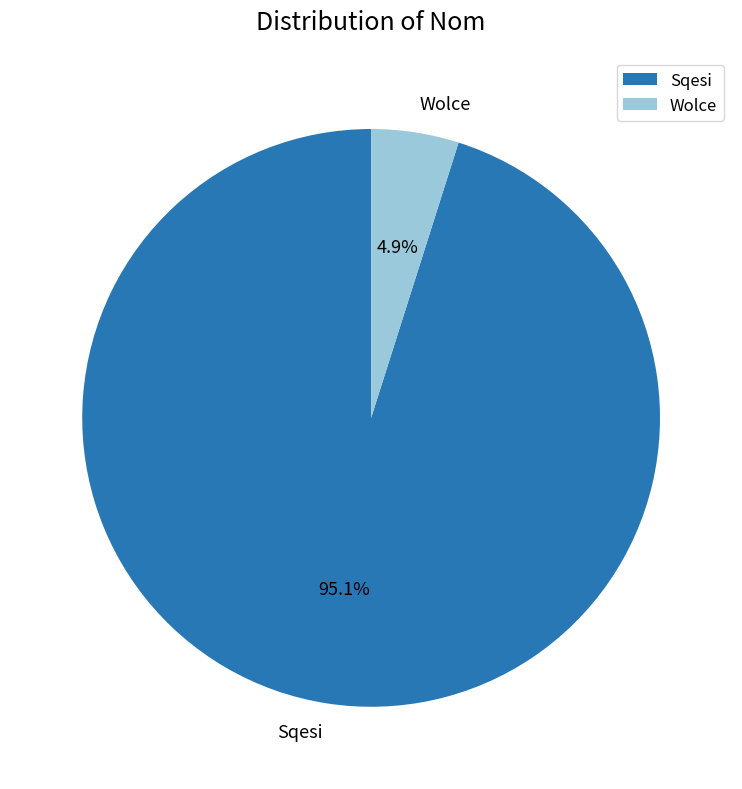

How many slices are in this pie chart?

2